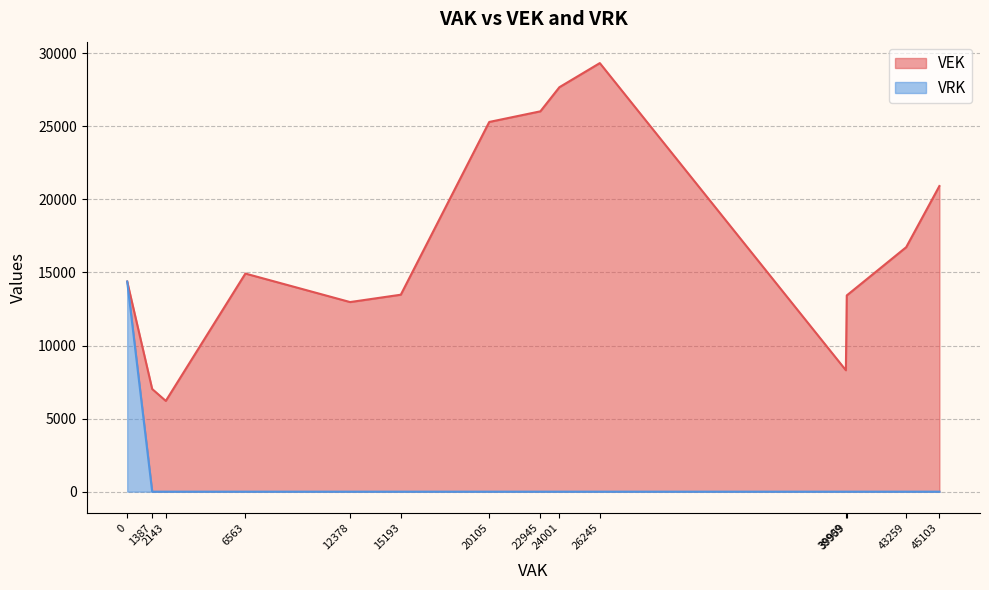

What value does the VEK series have at 26245, to the nearest 50?

29300